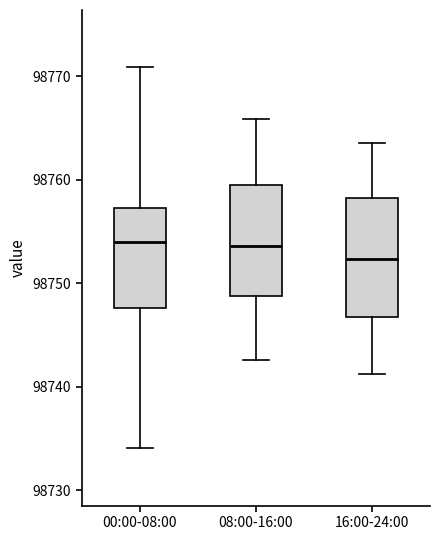

Which box's median line is the lowest?

16:00-24:00